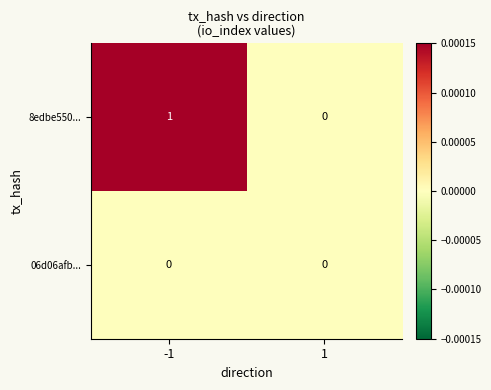

Which series changed the most between -1 and 1?

8edbe550...